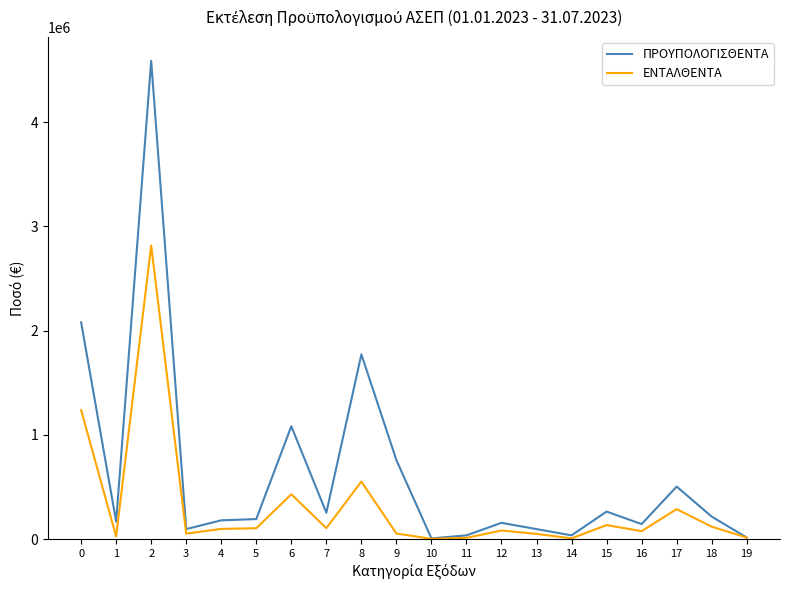

Rank the series by their average value, from lowest to highest.

ΕΝΤΑΛΘΕΝΤΑ, ΠΡΟΥΠΟΛΟΓΙΣΘΕΝΤΑ